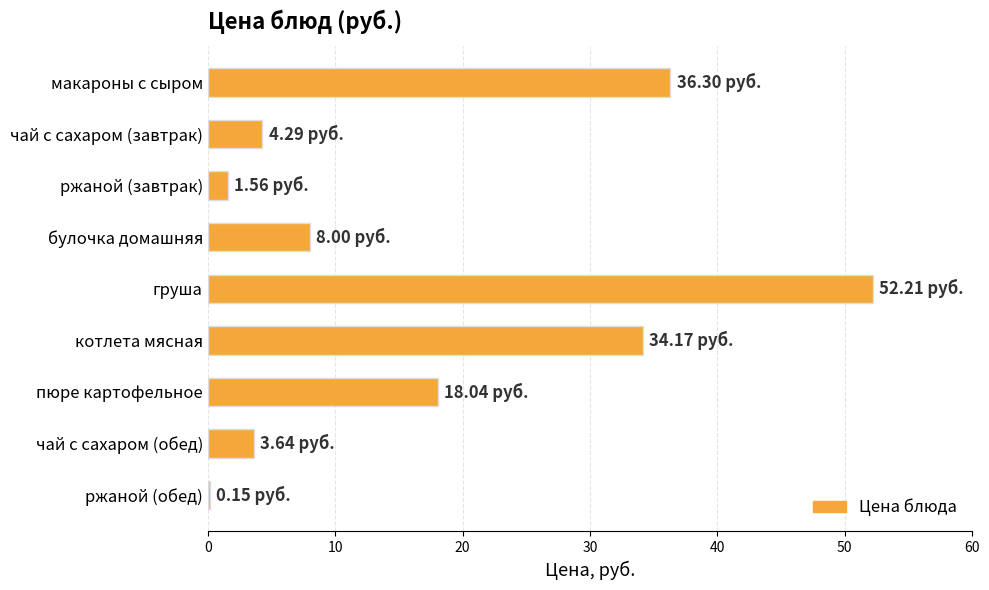

What is the sum of all values?

158.4